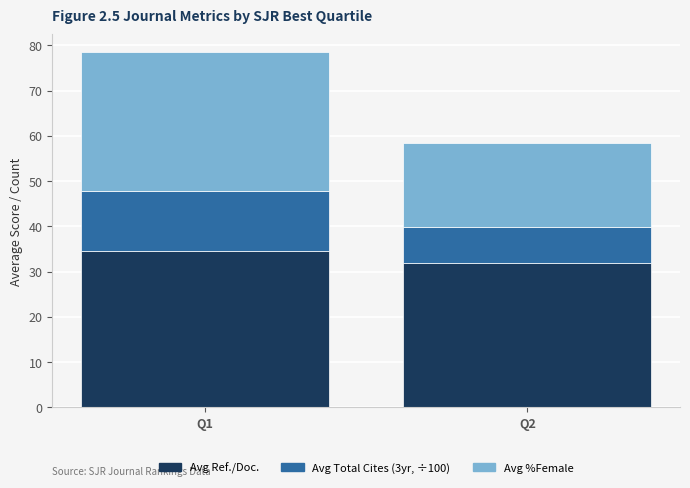

What is the approximate value of Avg Ref./Doc. at Q1?

34.6